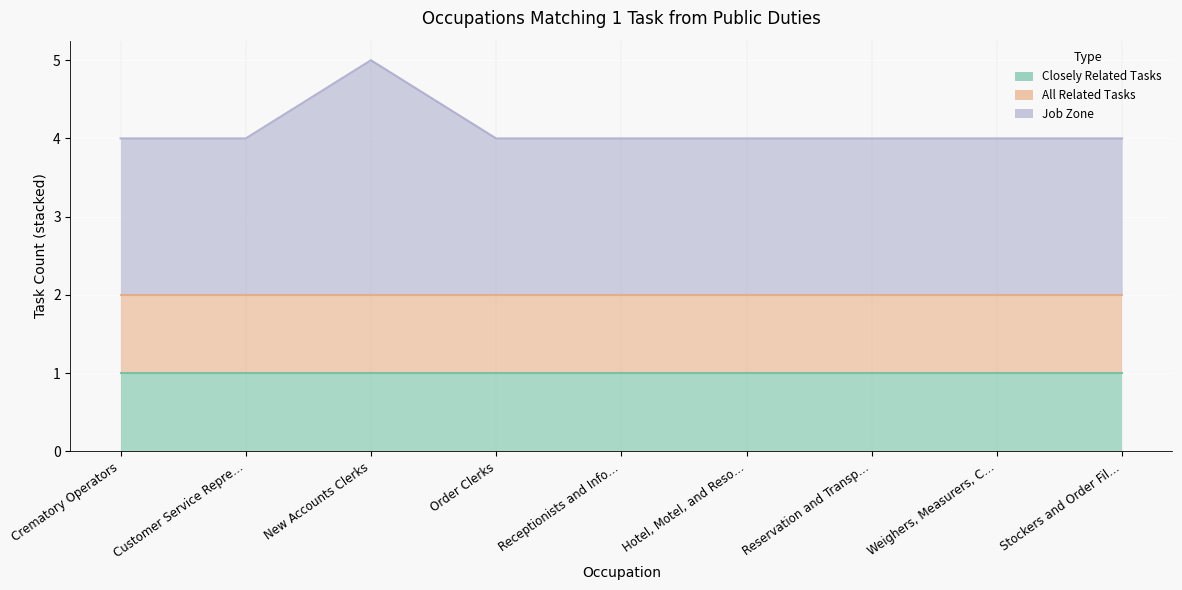

Reading left to right, transcribe all the data shown in this chart.

Closely Related Tasks: 1	1	1	1	1	1	1	1	1
All Related Tasks: 1	1	1	1	1	1	1	1	1
Job Zone: 2	2	3	2	2	2	2	2	2